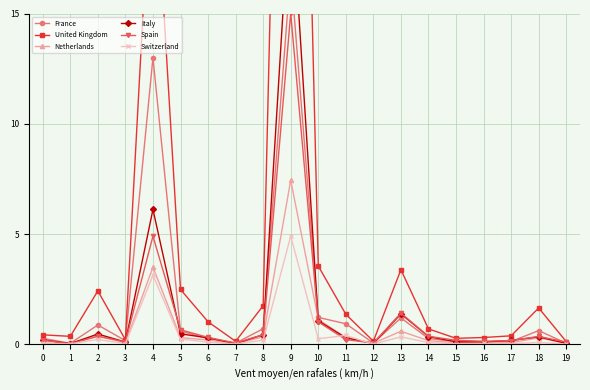

How many interior local valleys does the Switzerland series have?

7